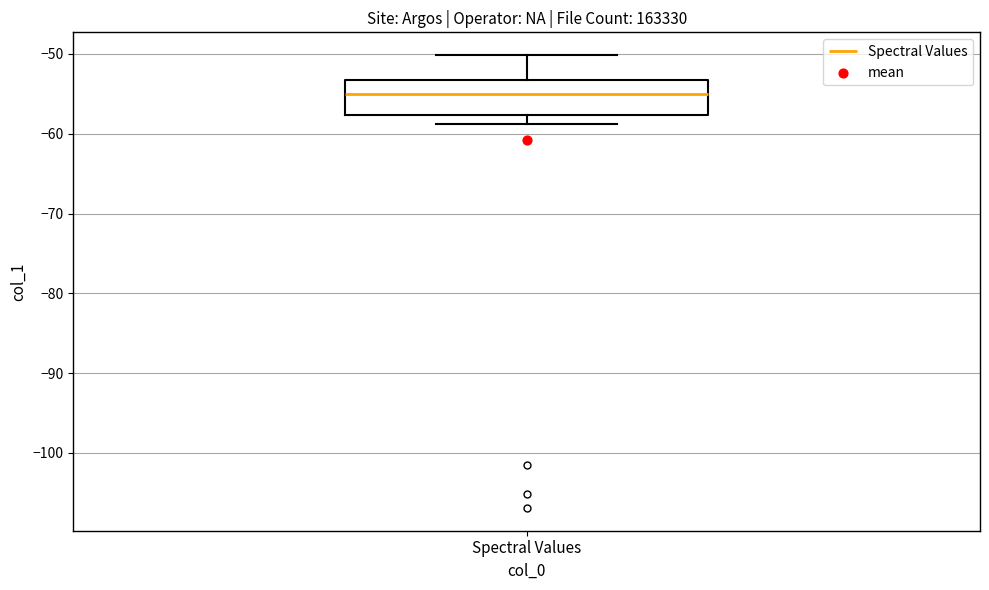

Read this box plot against the y-axis: the position of the median line, the range covered by the box, and the ends of both whiskers. The values are not printed on the chart, so give them approximately, as read against the axis.

median -55, box -58 to -53, whiskers -59 to -50